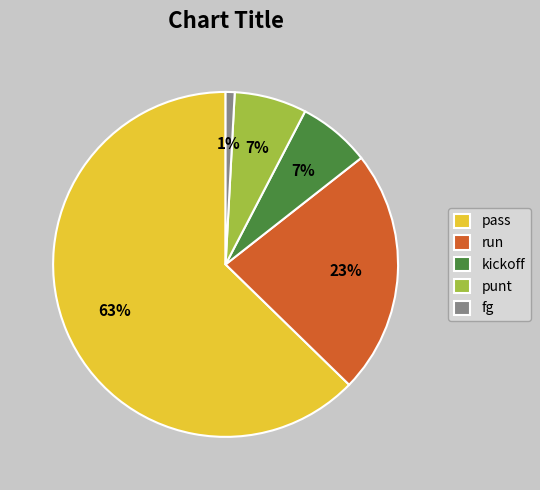

Which category has the biggest portion of the pie?

pass